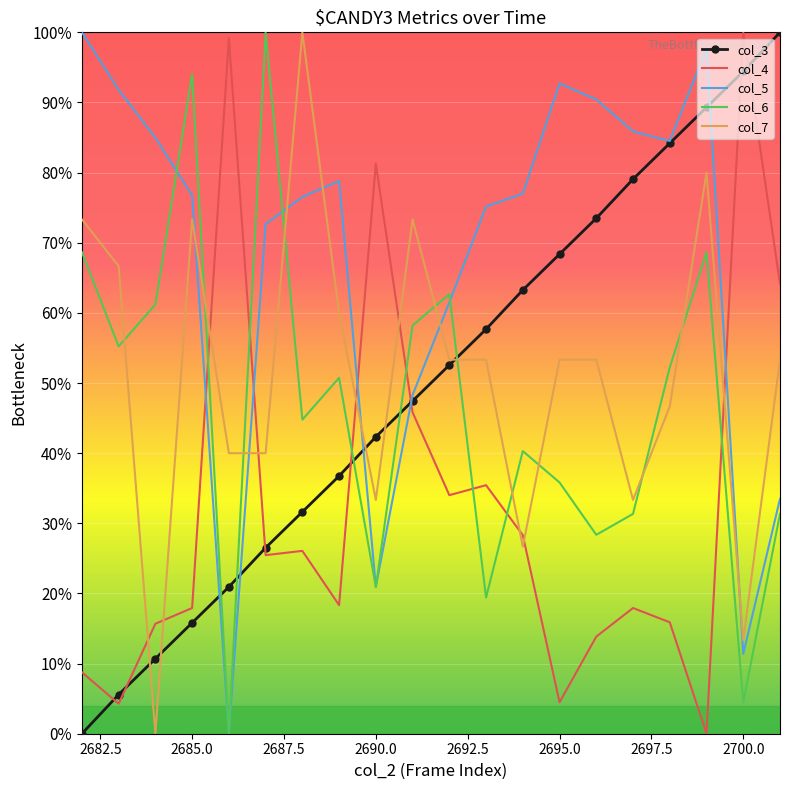

Which series has the largest total across all categories?

col_5